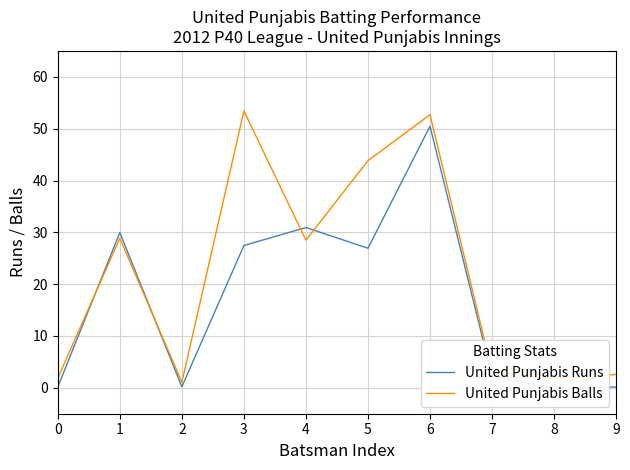

Where does the United Punjabis Runs series first go above 26?

1